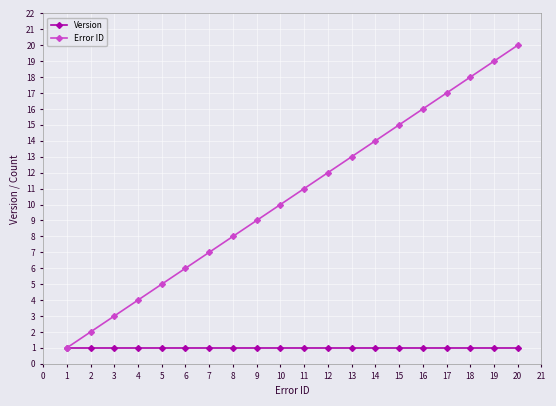

What is the highest value of the Version series?

1